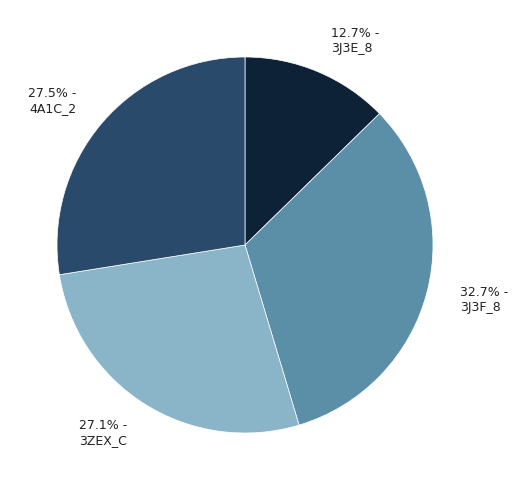

Is the sum of 32.7% - 3J3F_8 and 27.1% - 3ZEX_C greater than half?

Yes